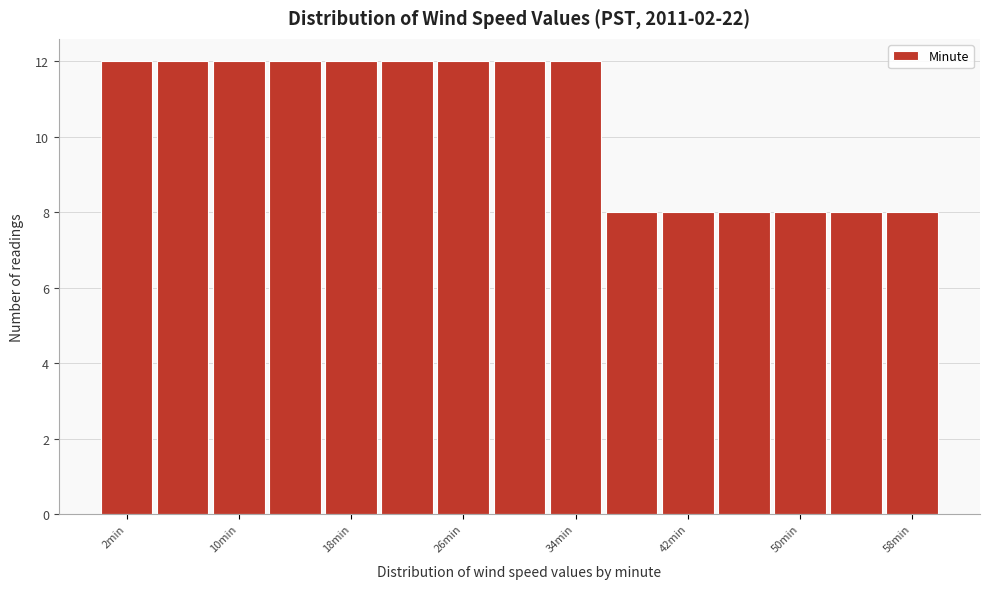

Reading left to right, list every bar in this chart as the range it spans on the x-axis followed by its height. The values are not printed on the chart, so give them approximately, as read against the axis.

0 to 4: 12
4 to 8: 12
8 to 12: 12
12 to 16: 12
16 to 20: 12
20 to 24: 12
24 to 28: 12
28 to 32: 12
32 to 36: 12
36 to 40: 8
40 to 44: 8
44 to 48: 8
48 to 52: 8
52 to 56: 8
56 to 60: 8